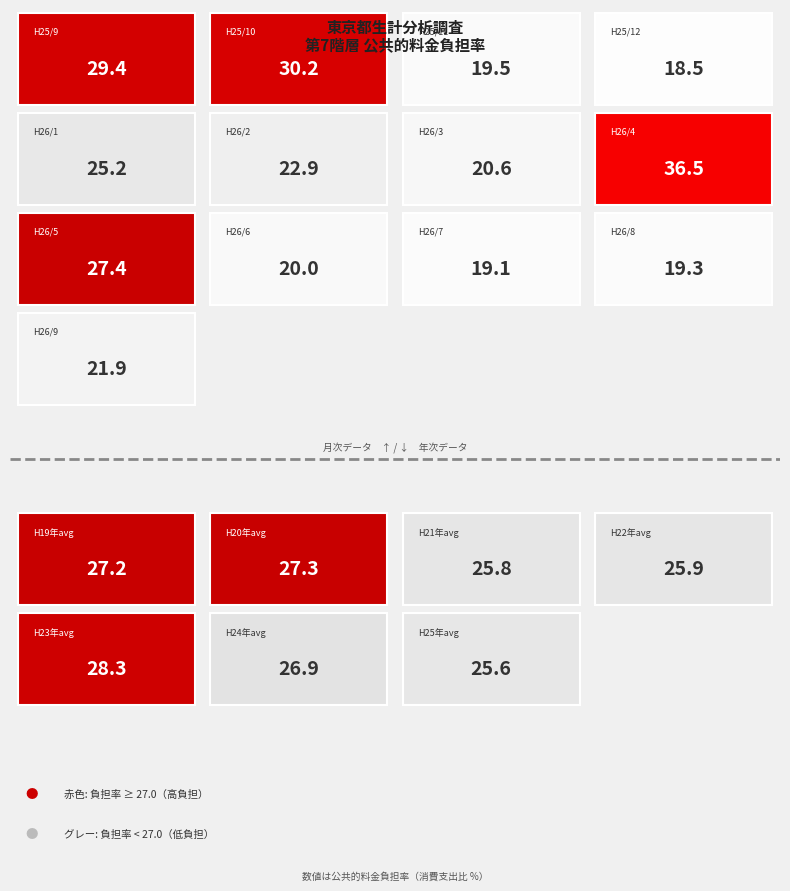

Which has a higher value, 平成22年平均 or 平成25年11月?

平成22年平均